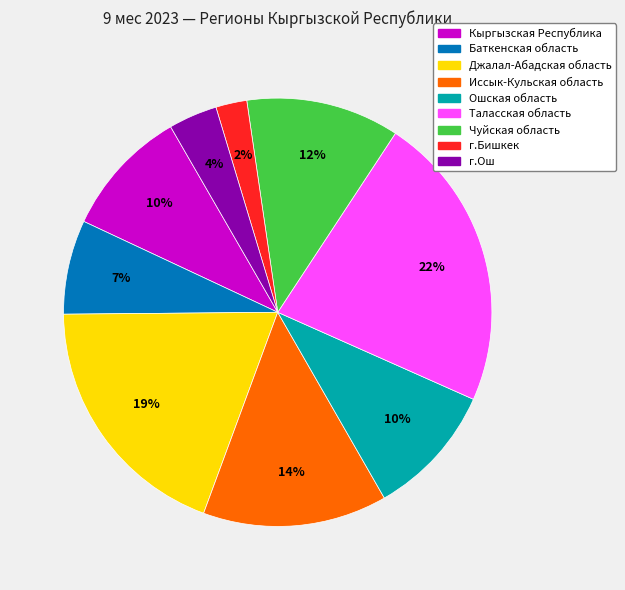

To the nearest percent, what is the difference between the largest and smallest slice percentages?

20%